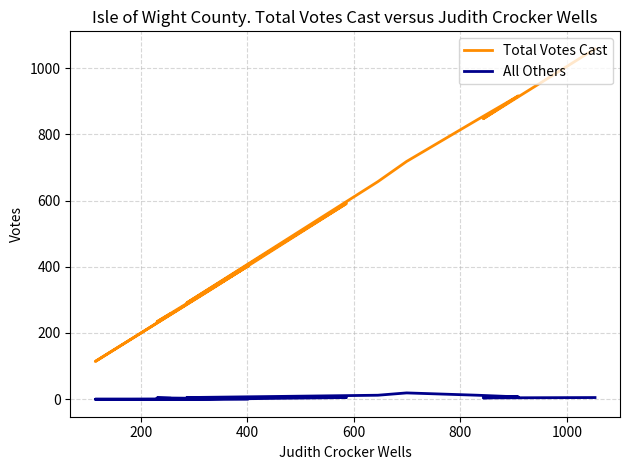

Is the value of All Others at 14 greater than the value of Total Votes Cast at 0?

No